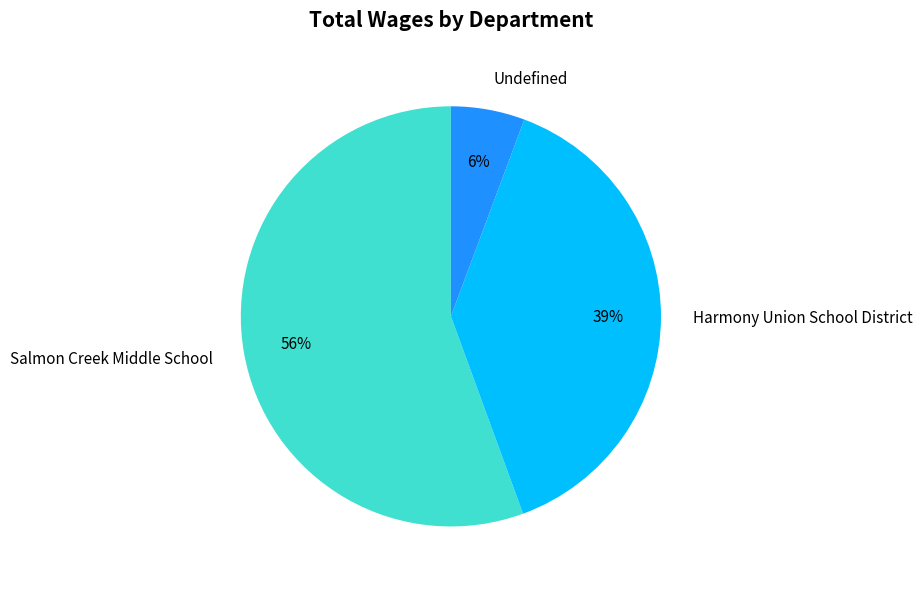

Which category has the smallest portion of the pie?

Undefined